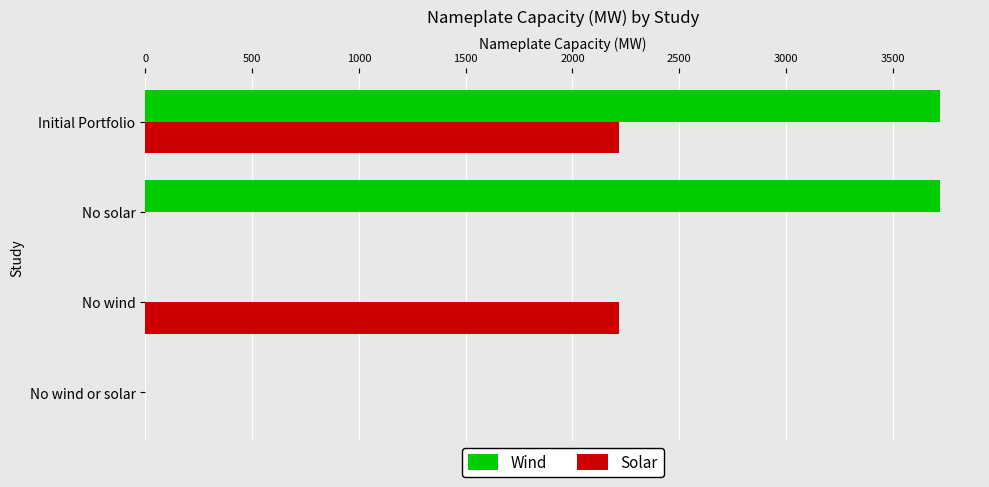

The value of Solar at Initial Portfolio is 3911.0. True or false?

False